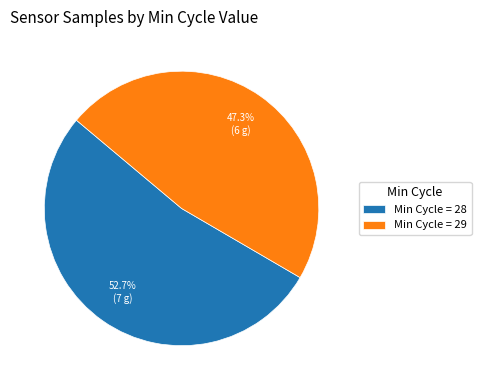

Is there a majority slice in this chart?

Yes